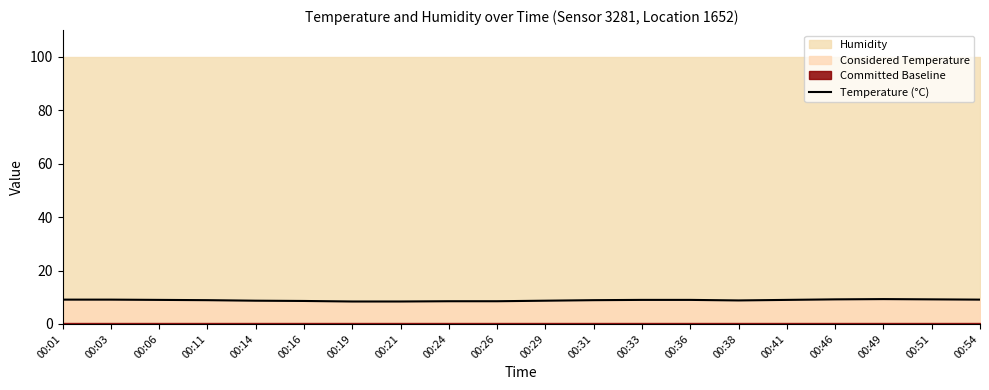

Is it true that the value at 00:33 is 5.1?

False